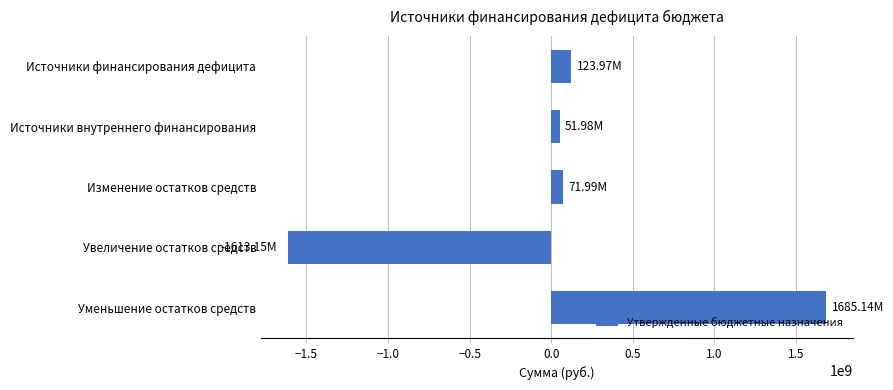

Does the chart contain stacked bars?

No